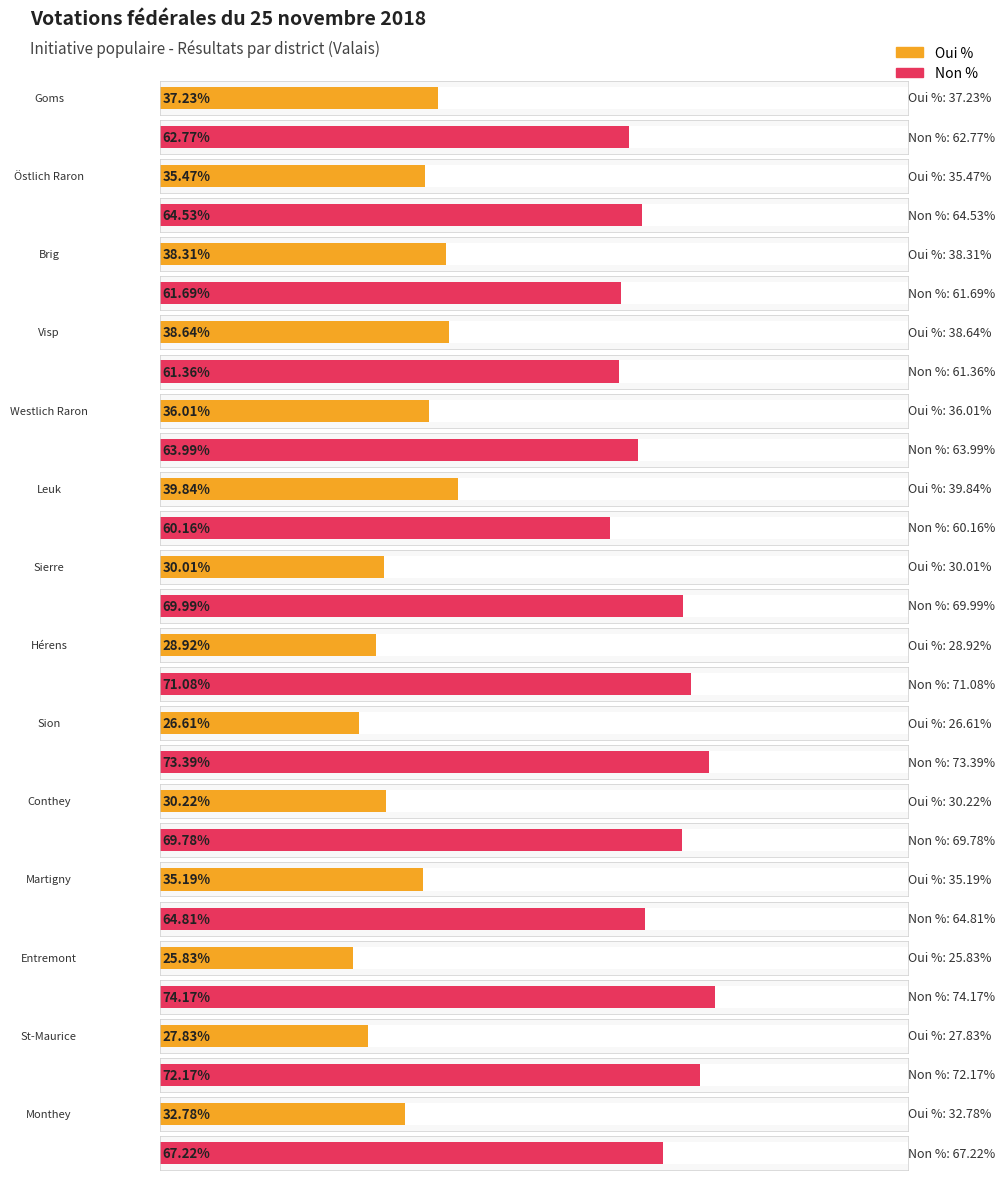

How many data points does each series have?

14